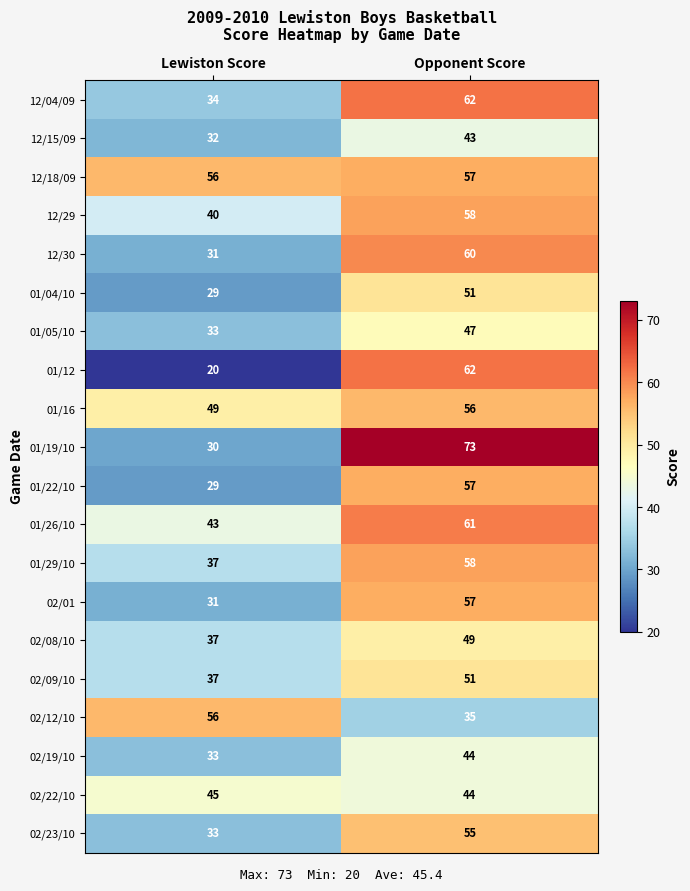

What is the sum of the 12/30 values at Opponent Score and Lewiston Score?

91